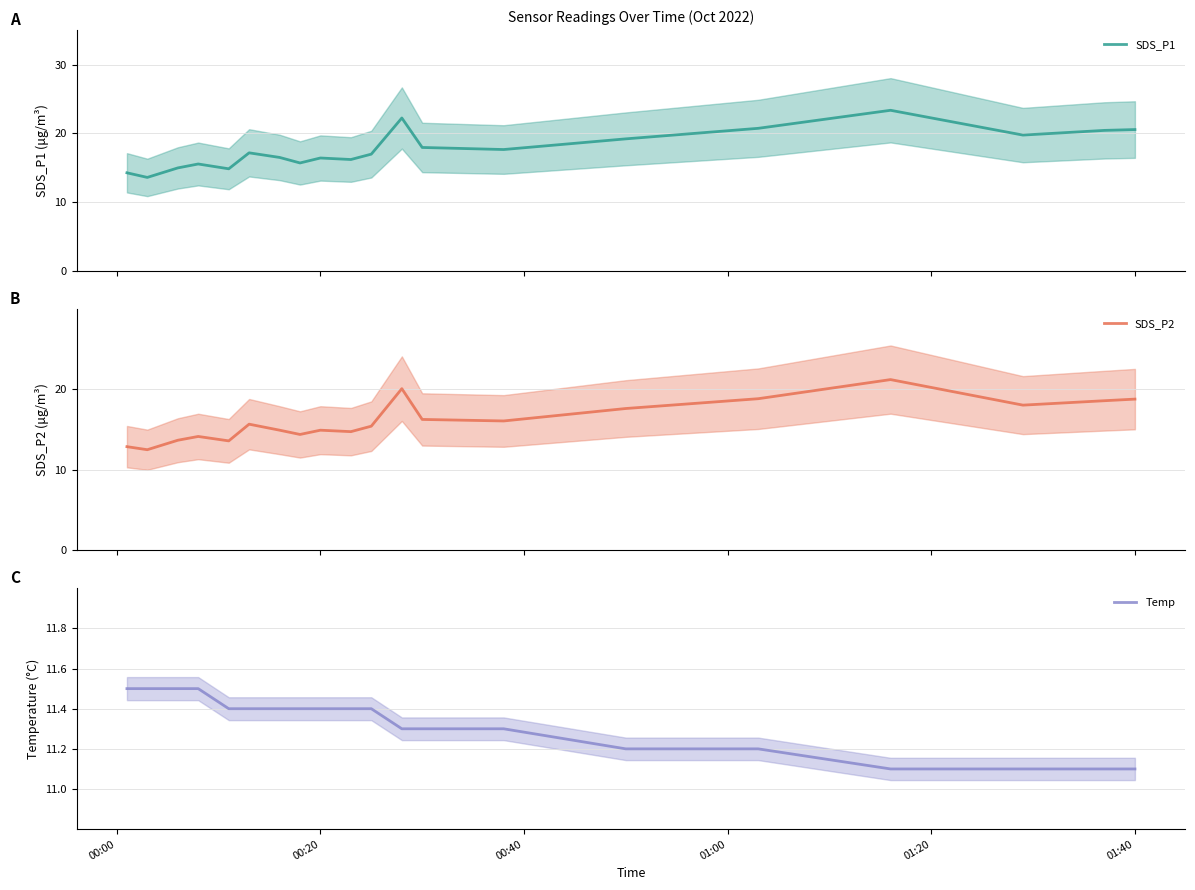

What is the lowest value of the SDS_P2 series?

12.5